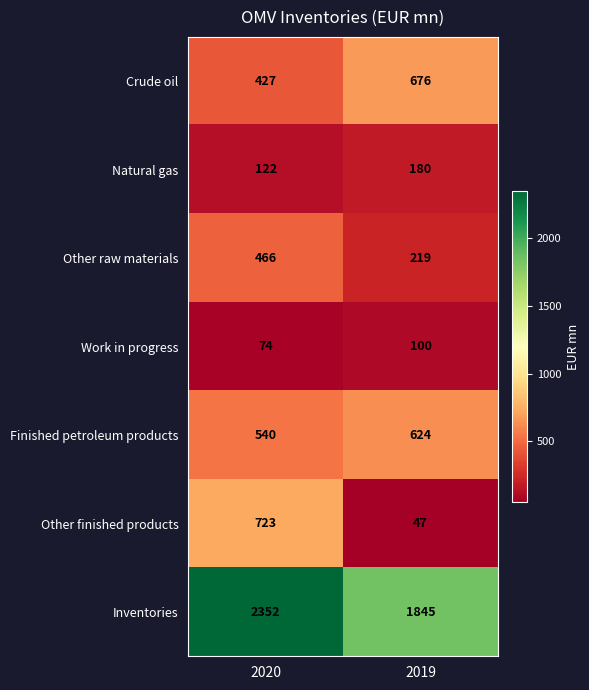

At which category is the sum across all series the highest?

2020